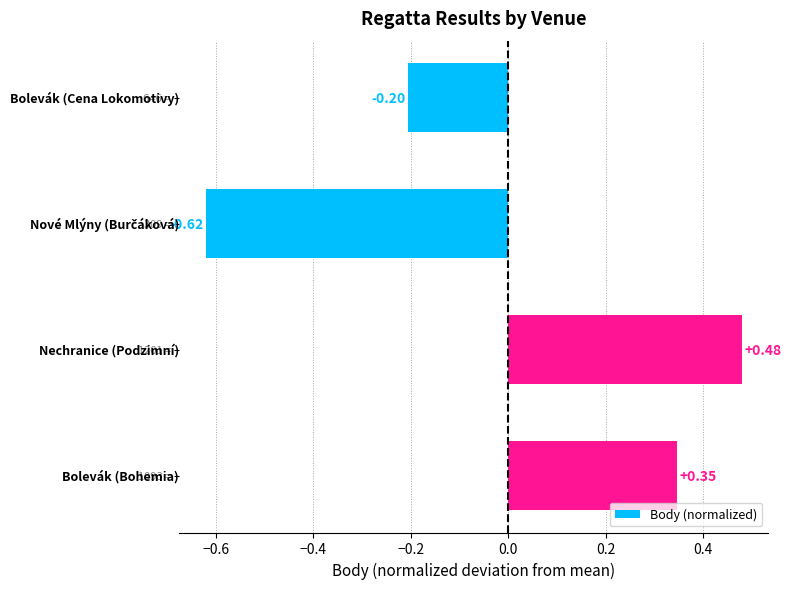

What is the difference between the maximum and minimum values?

1.1